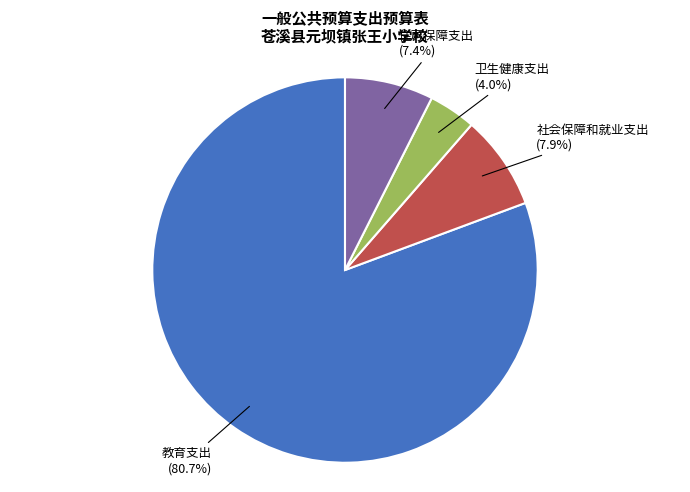

Is there any slice that represents more than half of the pie?

Yes